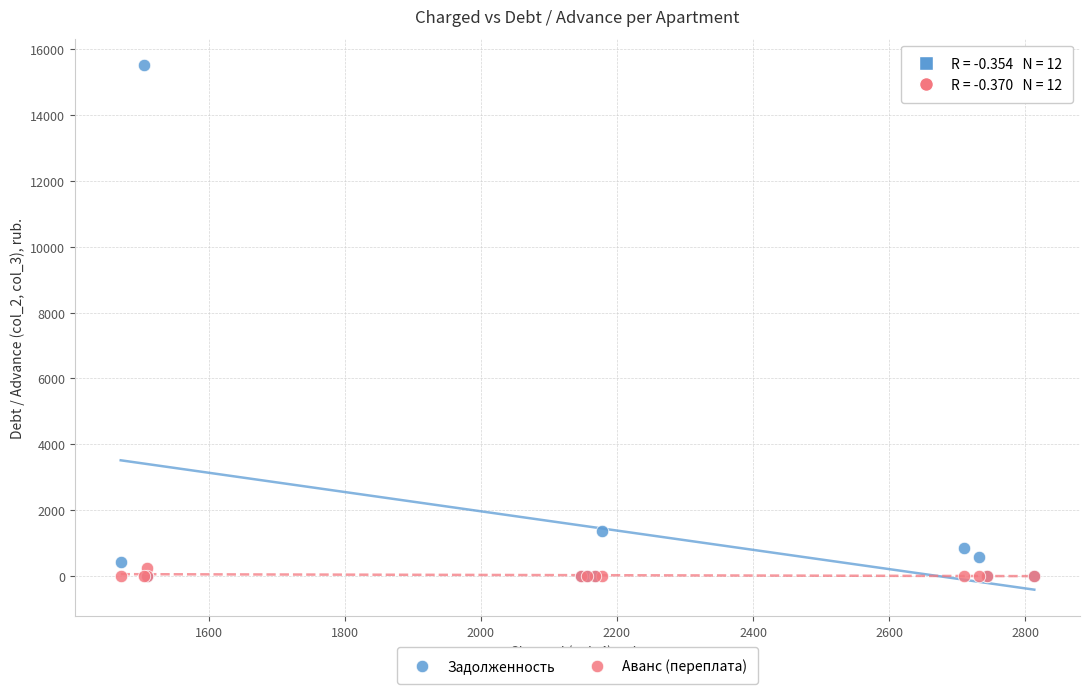

In the Задолженность series, what Y value is closest to 7763?

1353.9